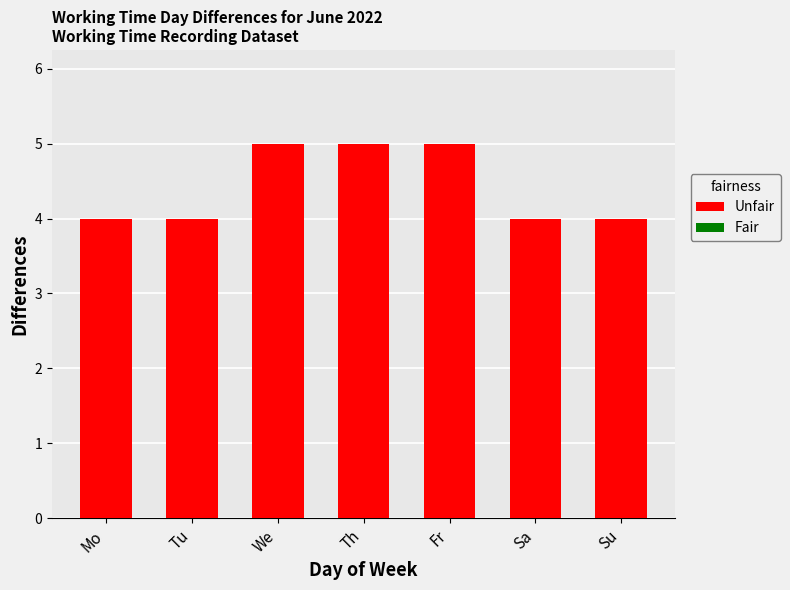

Count the number of data series in this chart.

1